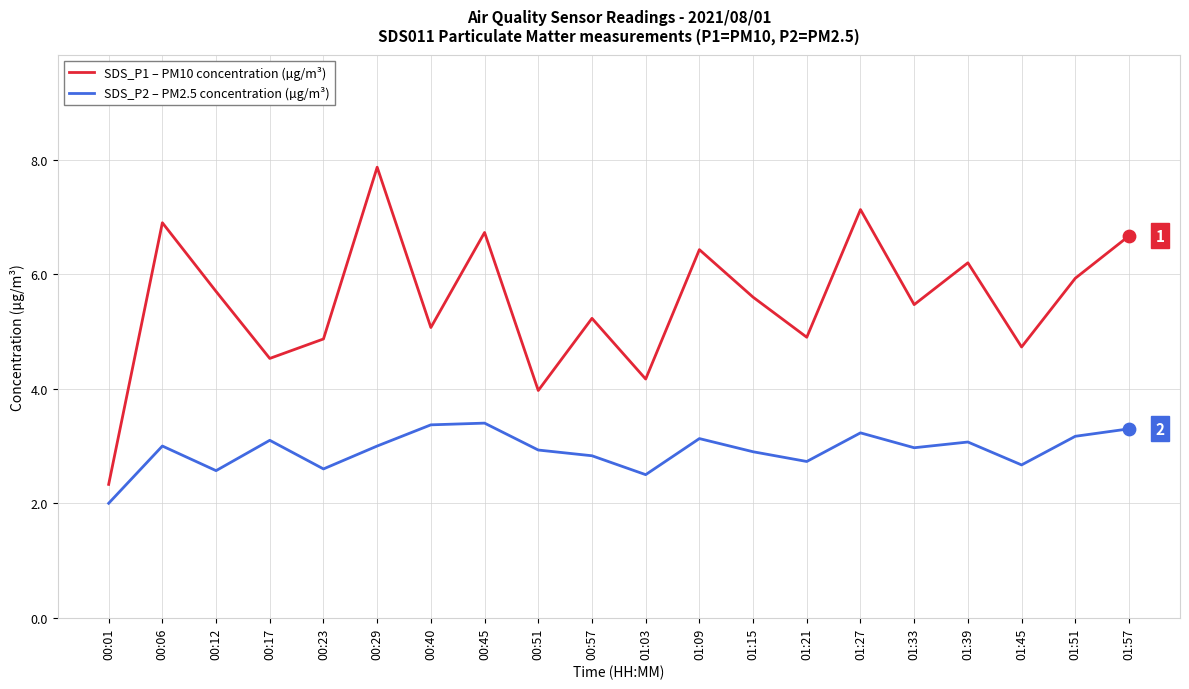

At how many categories does at least one series exceed 6?

7